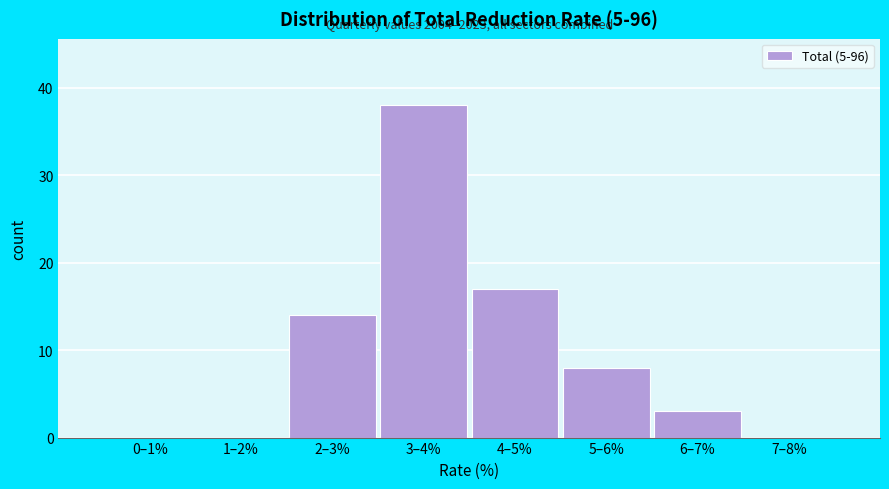

Reading left to right, list all the values displayed in this chart.

0–1%=0	1–2%=0	2–3%=14	3–4%=38	4–5%=17	5–6%=8	6–7%=3	7–8%=0